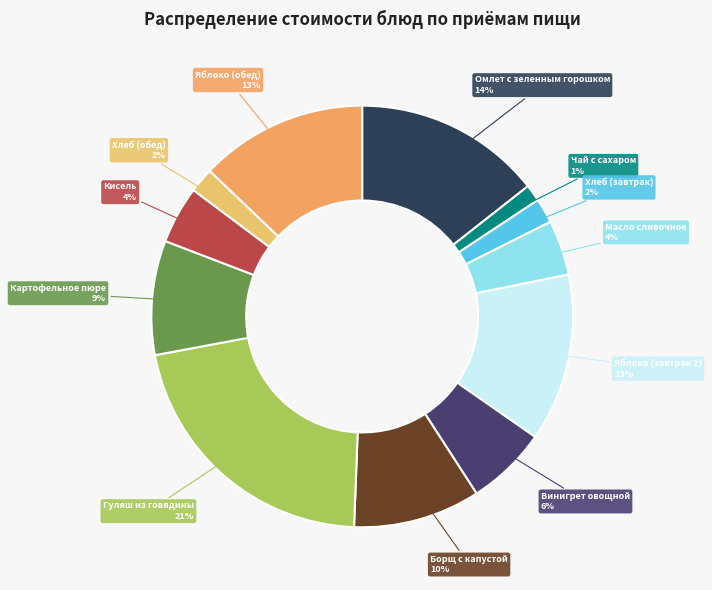

To the nearest percent, what percentage of the pie is Масло сливочное?

4%